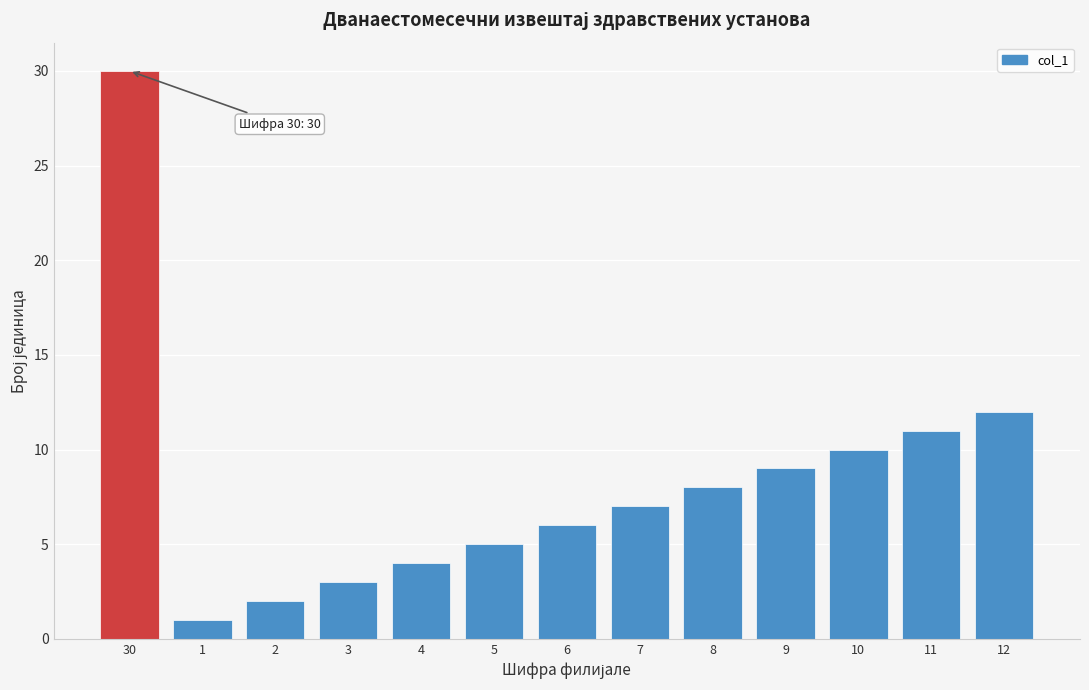

Reading left to right, transcribe all the data shown in this chart.

30=30	1=1	2=2	3=3	4=4	5=5	6=6	7=7	8=8	9=9	10=10	11=11	12=12